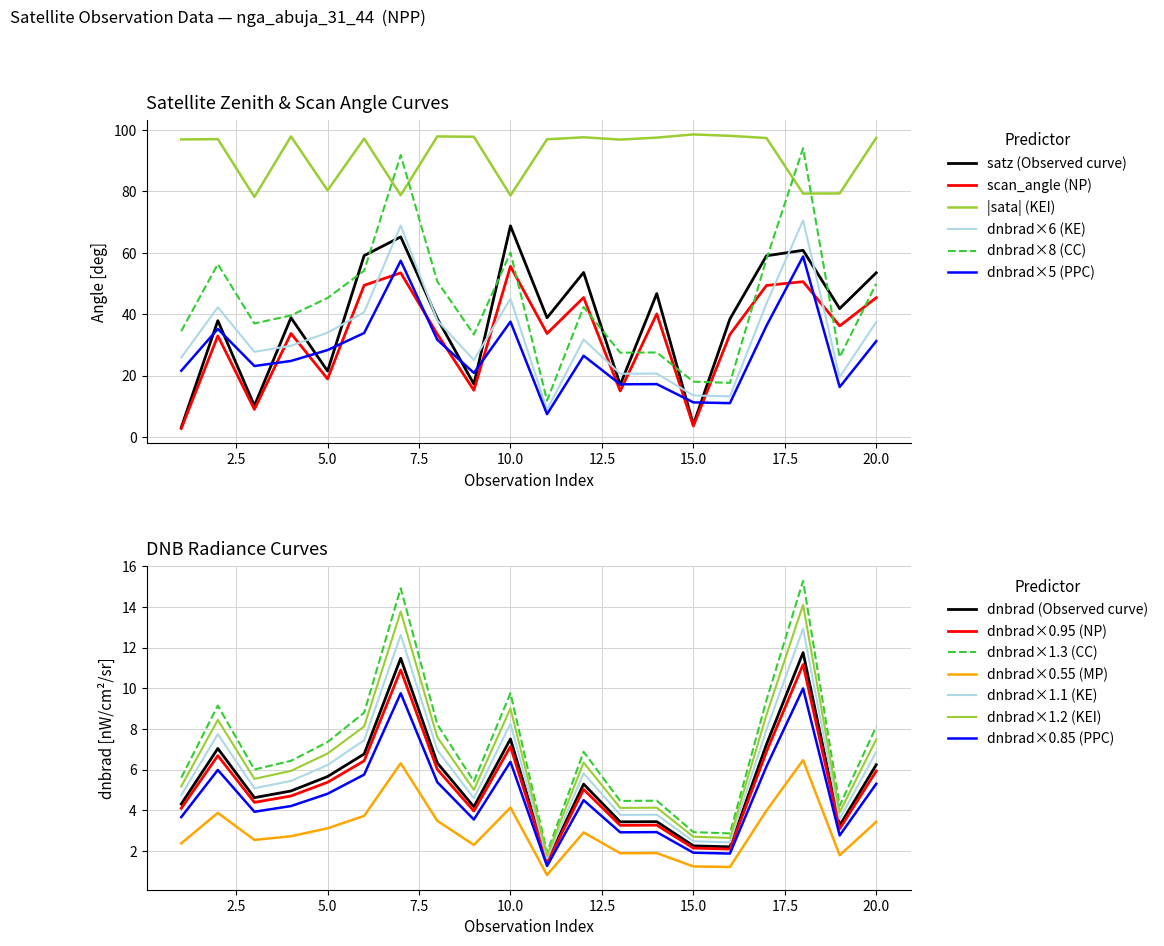

True or false: dnbrad and sata intersect in this chart.

False